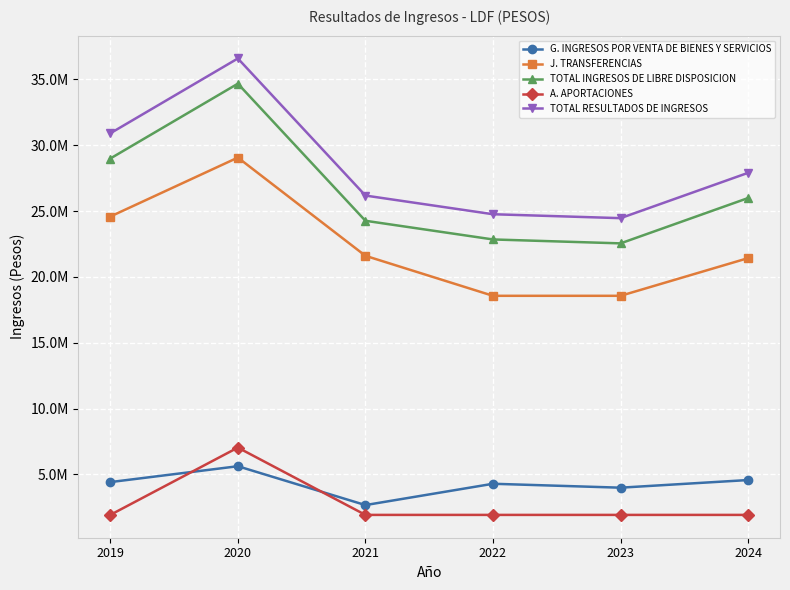

What are all the series names shown in the legend?

G. INGRESOS POR VENTA DE BIENES Y SERVICIOS, J. TRANSFERENCIAS, TOTAL INGRESOS DE LIBRE DISPOSICION, A. APORTACIONES, TOTAL RESULTADOS DE INGRESOS